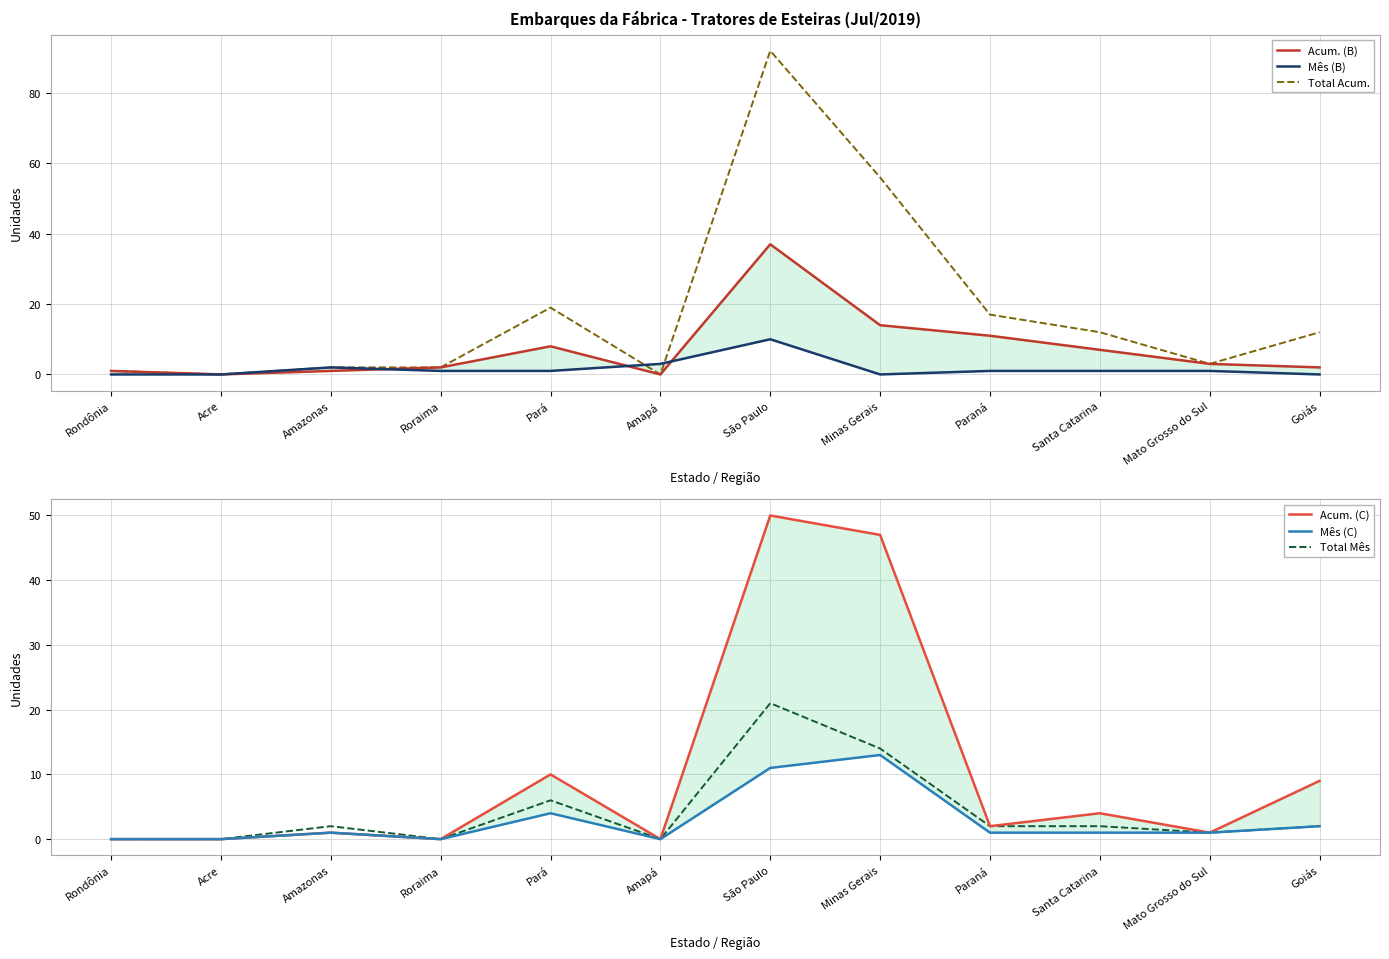

Which series has the largest range (max minus min)?

Total Acum.